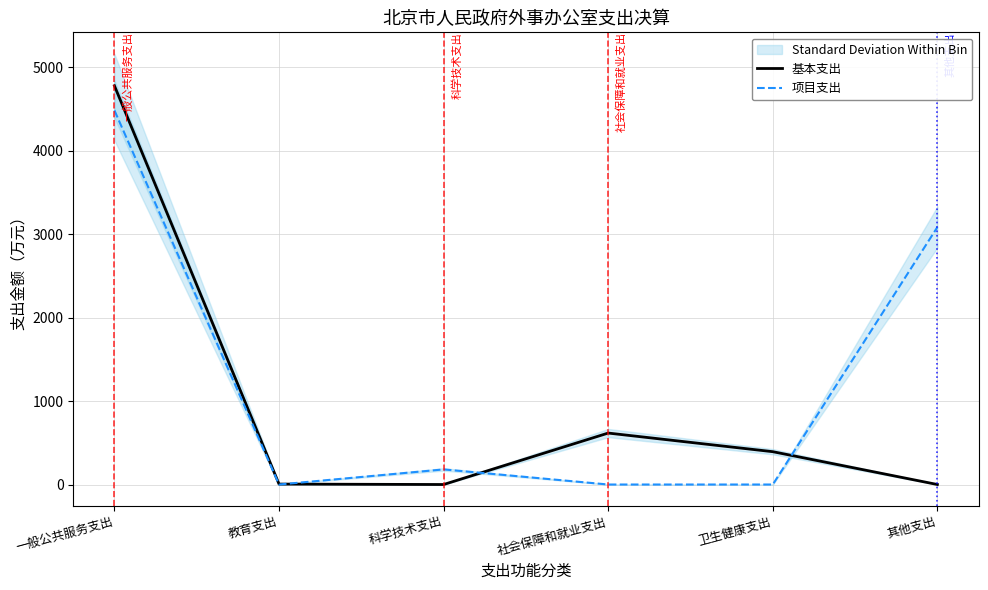

Does the chart have visible grid lines?

Yes